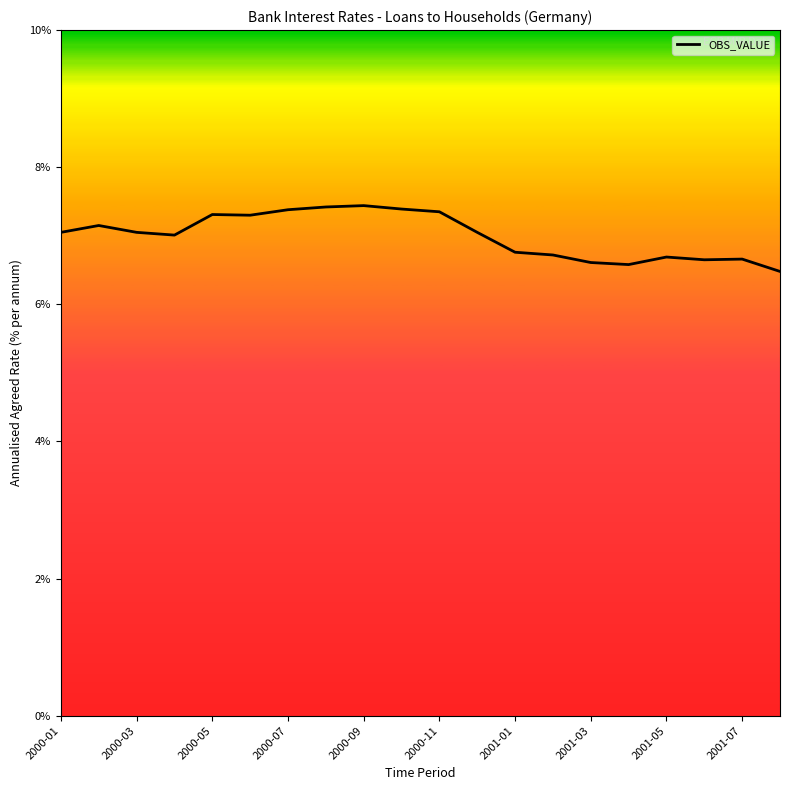

What is the greatest value displayed?

7.4